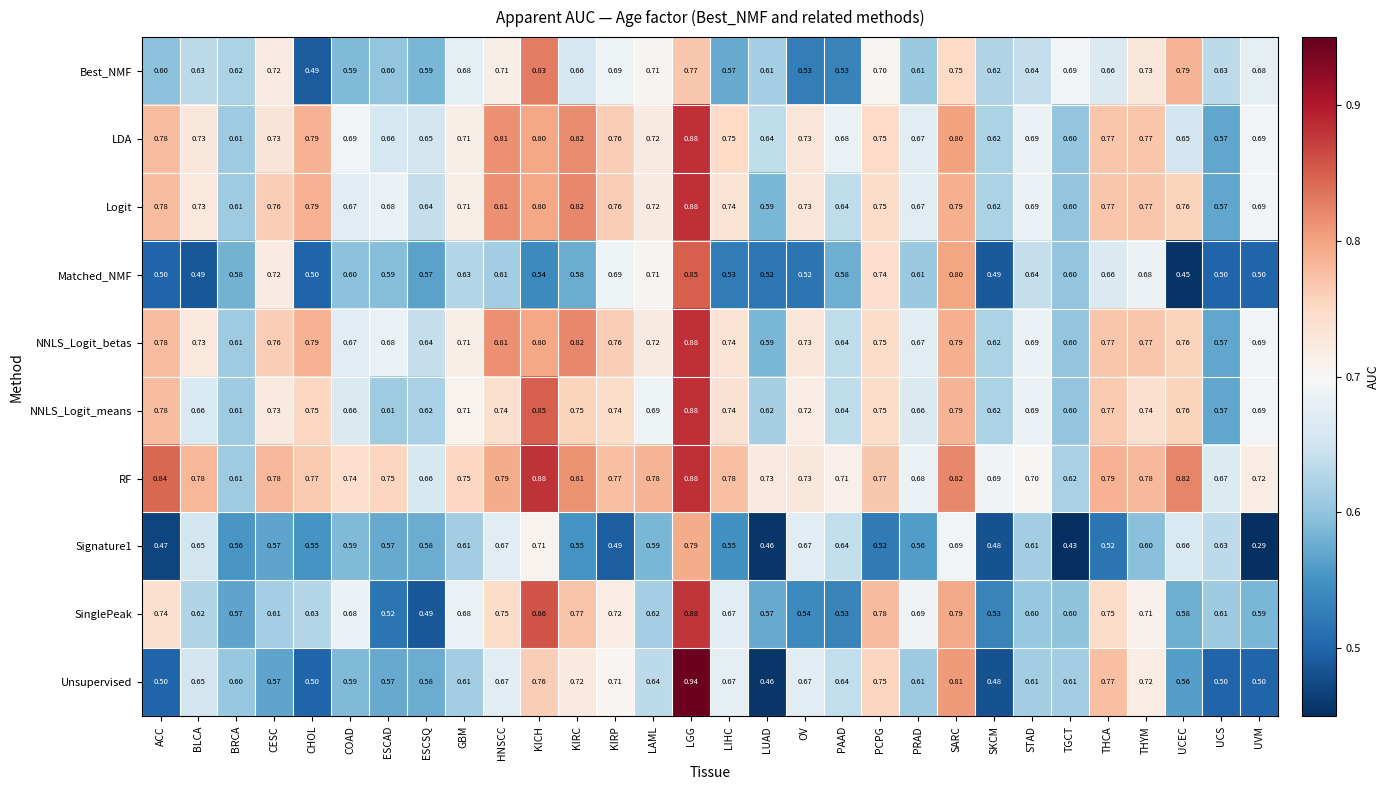

Which series changed the most between KIRP and UCEC?

Matched_NMF